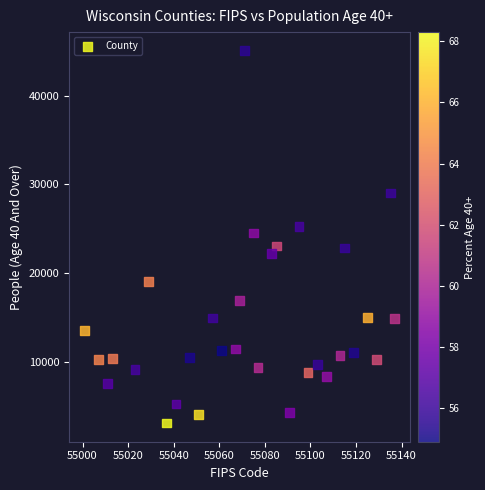

What is the range of X values (max minus min)?

136